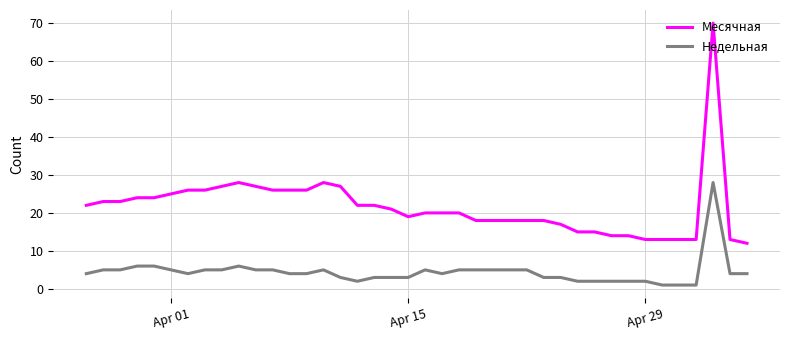

Which series has the widest spread of values?

Месячная